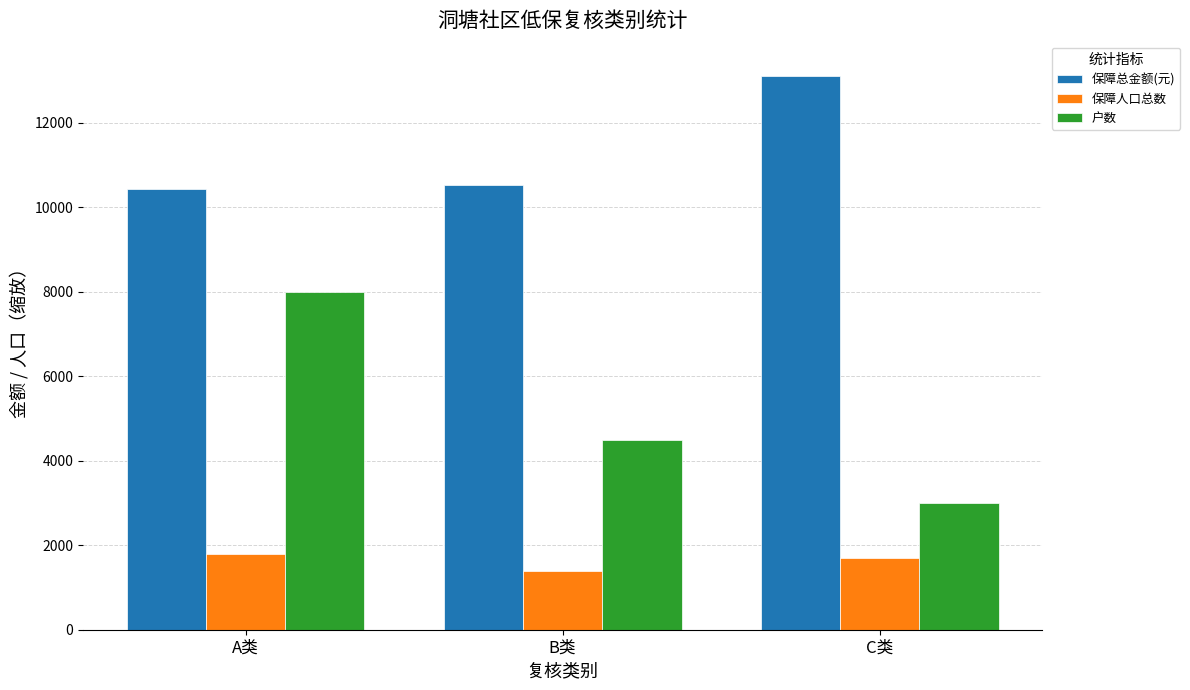

What is the difference between the 保障人口总数 values at B类 and C类?

300